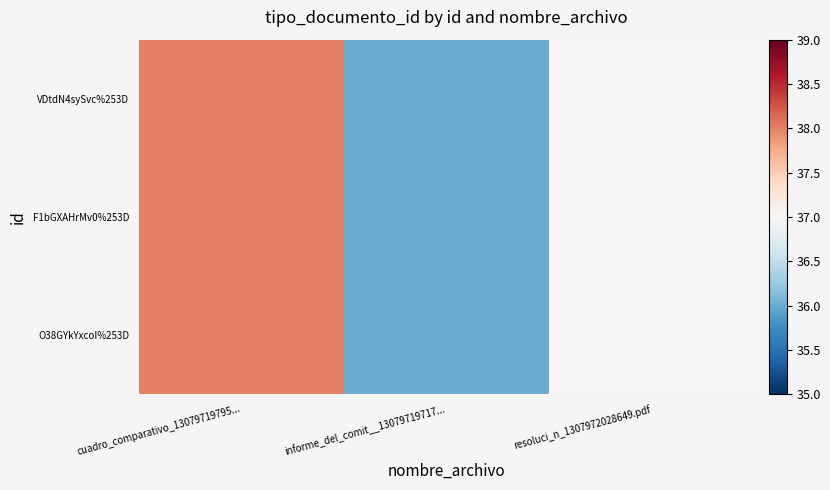

Which series has the largest total across all categories?

VDtdN4sySvc%253D